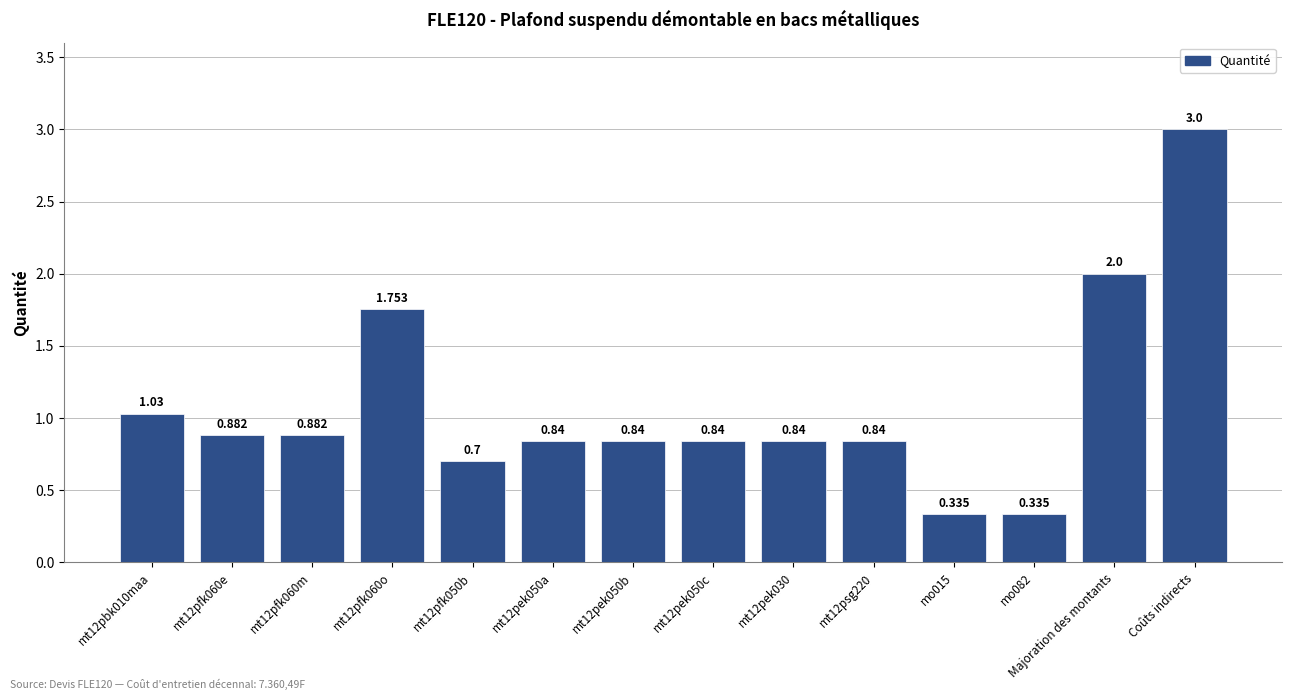

What is the label of the 14th bar from the left?

Coûts indirects